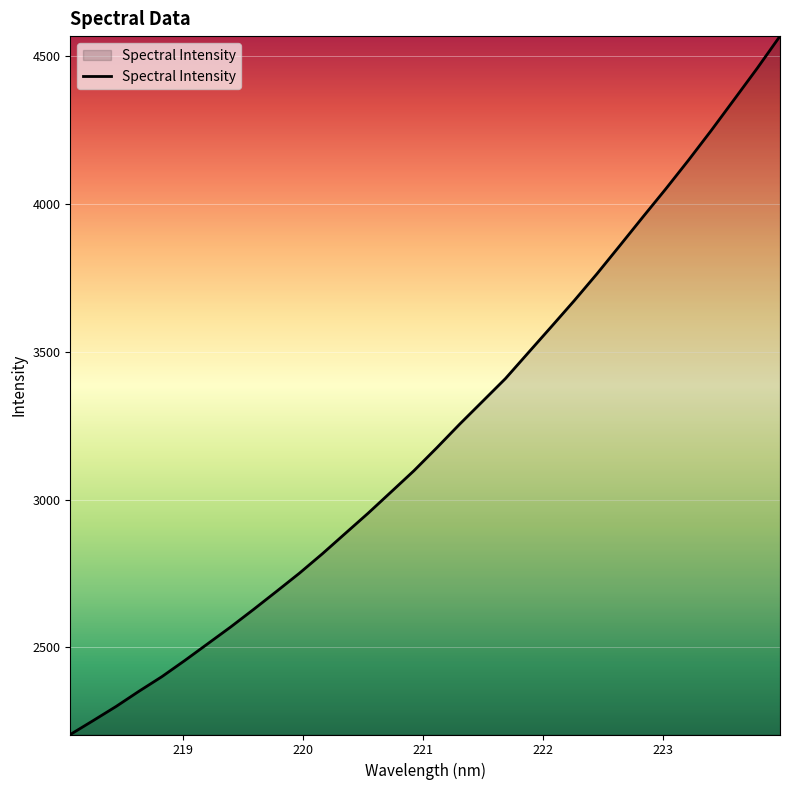

What is the greatest value displayed?

4567.2